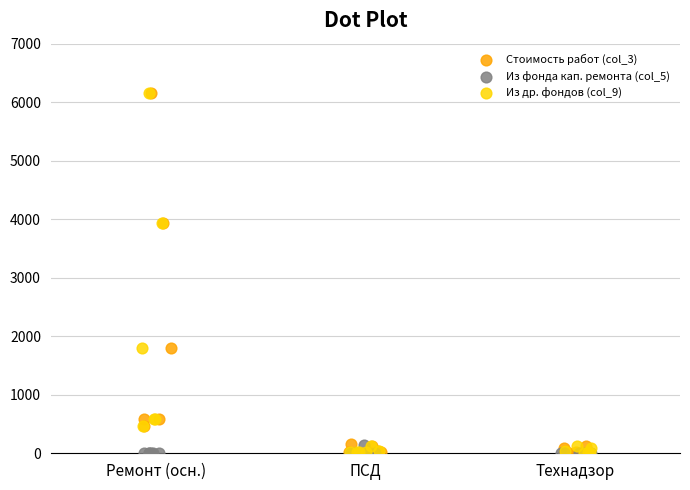

What are all the series names shown in the legend?

Стоимость работ (col_3), Из фонда кап. ремонта (col_5), Из др. фондов (col_9)